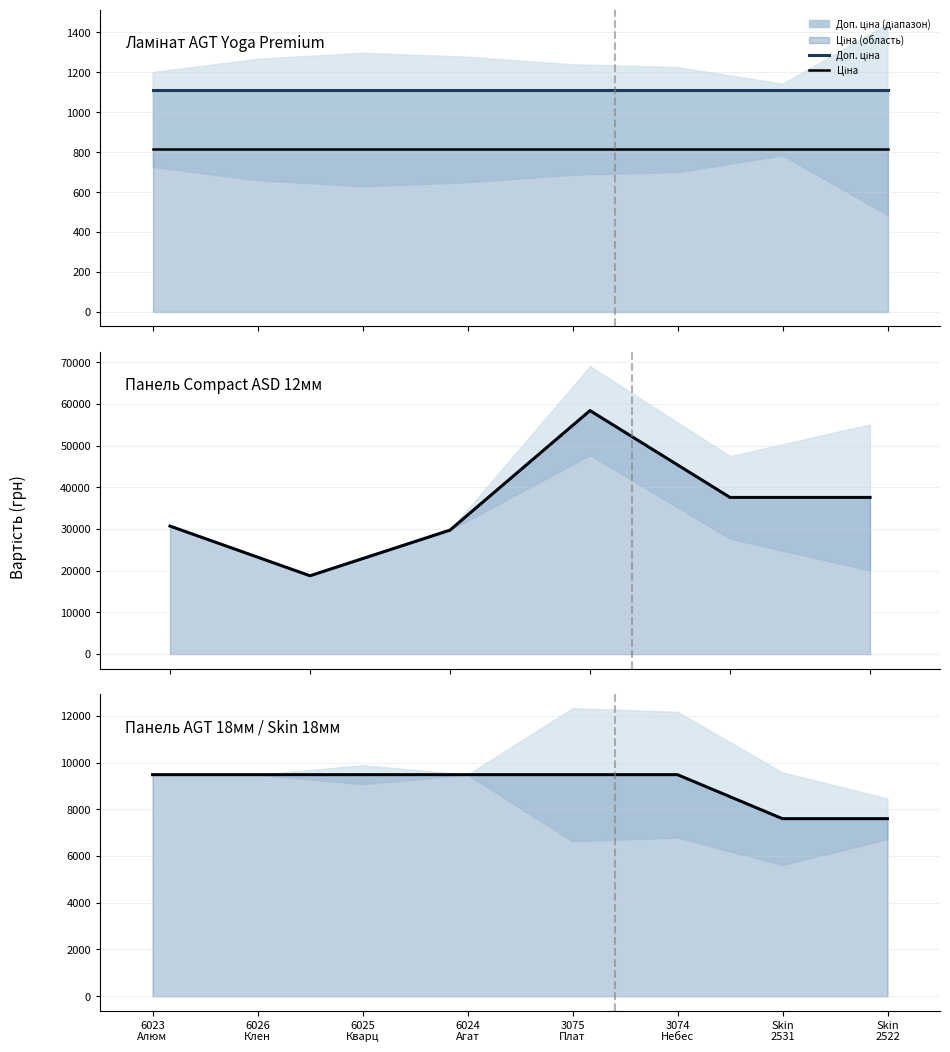

What is the difference between the second highest and minimum values in the Ціна series?

1883.5